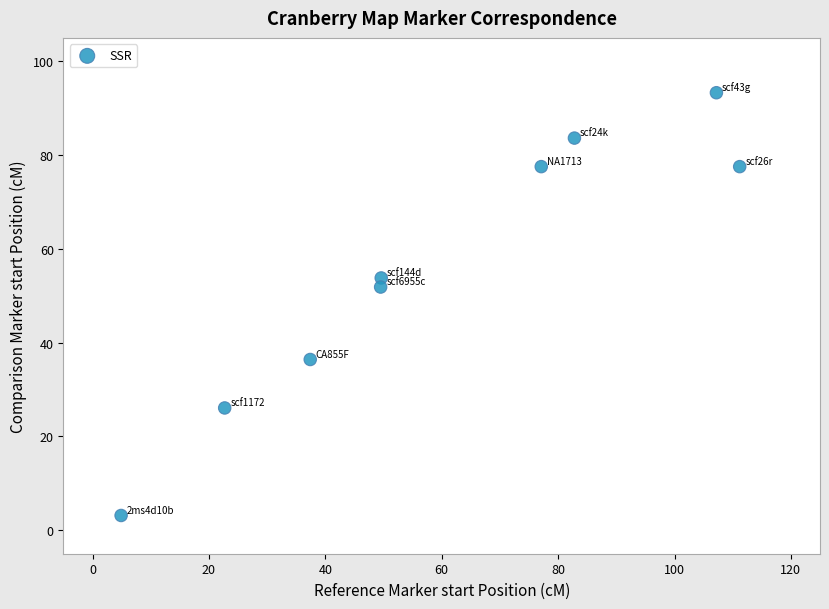

What Y value in the scatter plot is closest to 48?

51.9